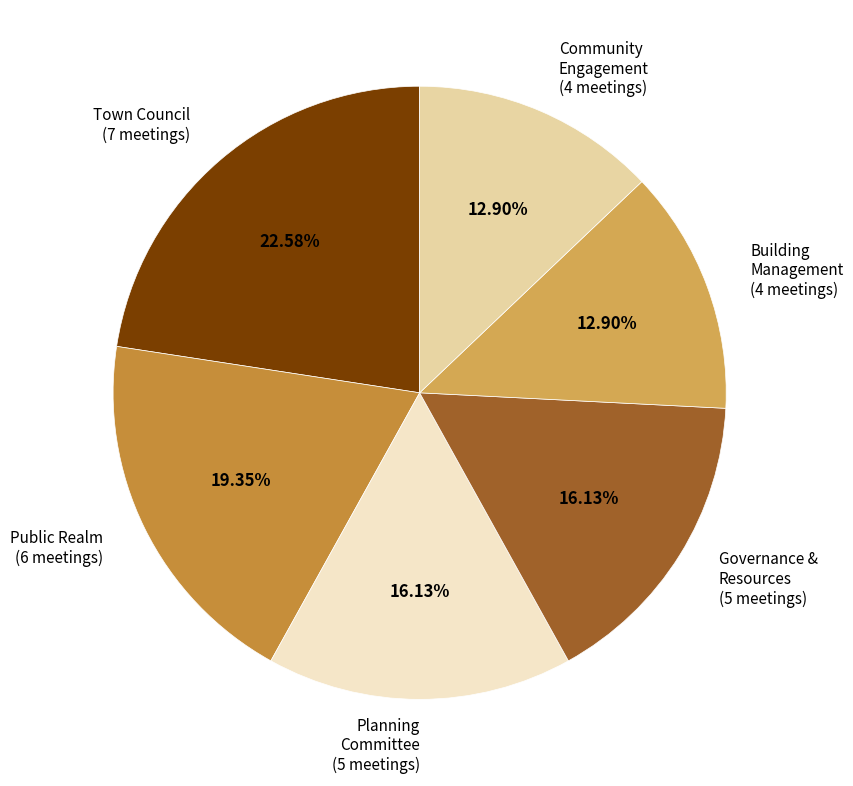

Is the sum of Community Engagement (4 meetings) and Public Realm (6 meetings) greater than half?

No